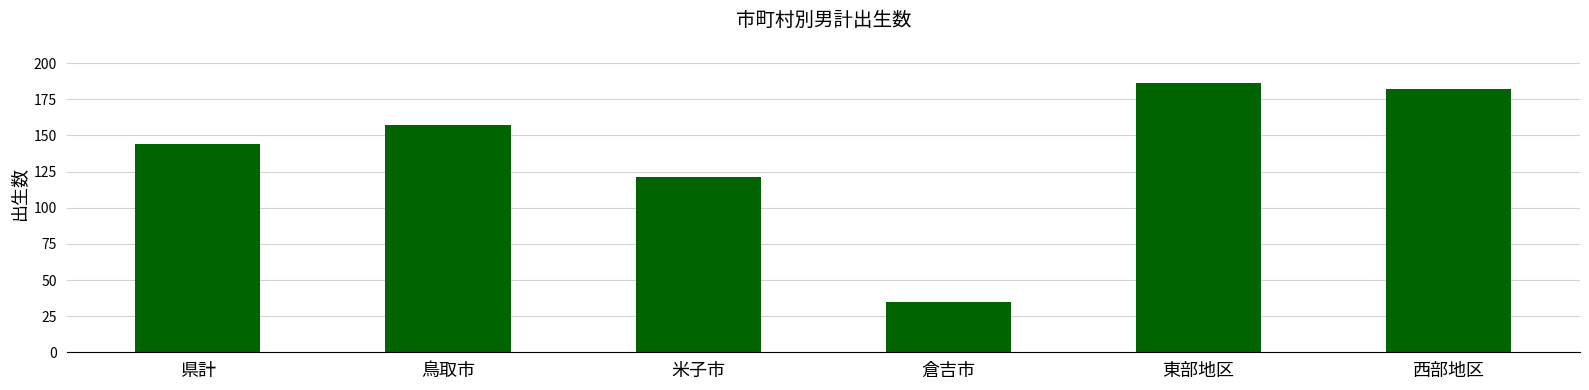

At which label is the value closest to 110?

米子市